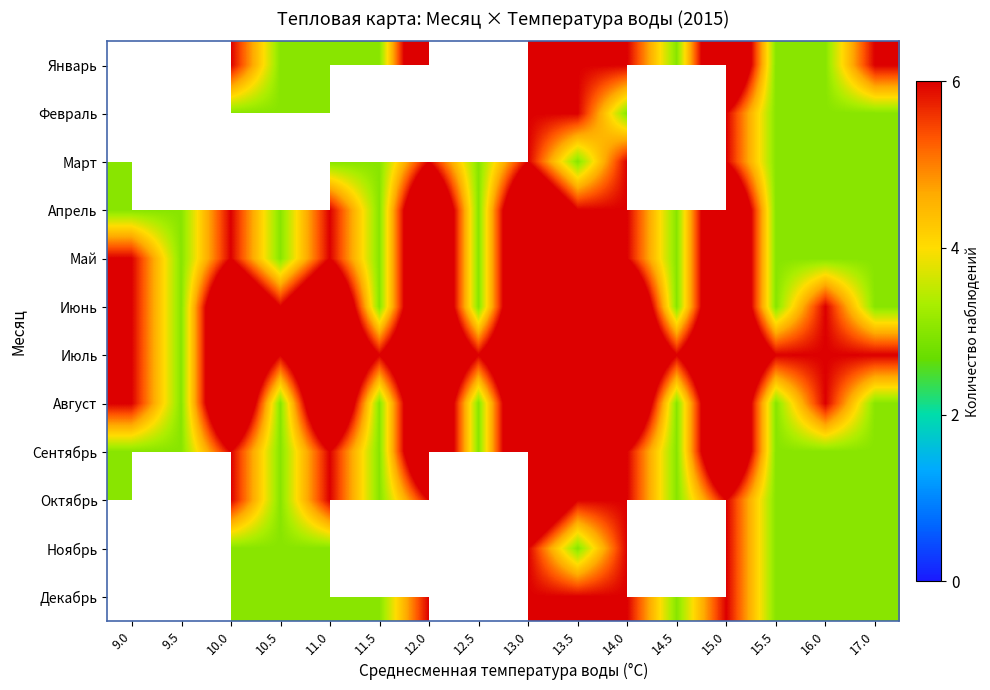

How many series are shown in this chart?

12